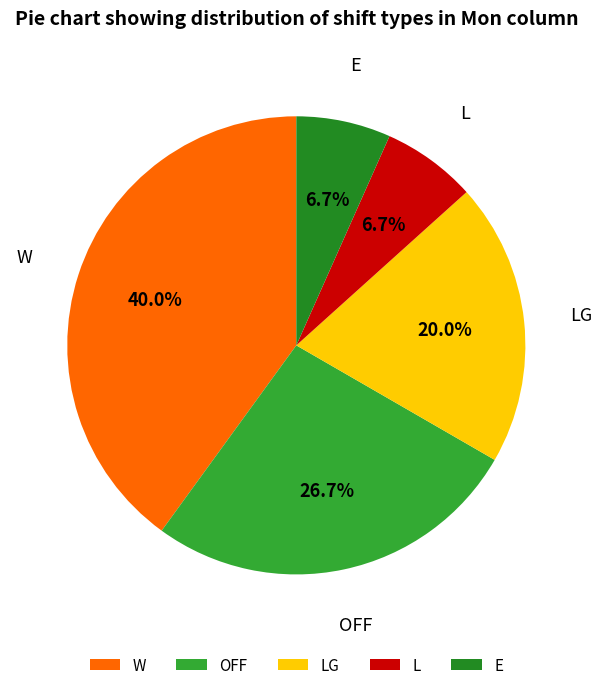

To the nearest percent, what percentage of the pie is OFF?

27%